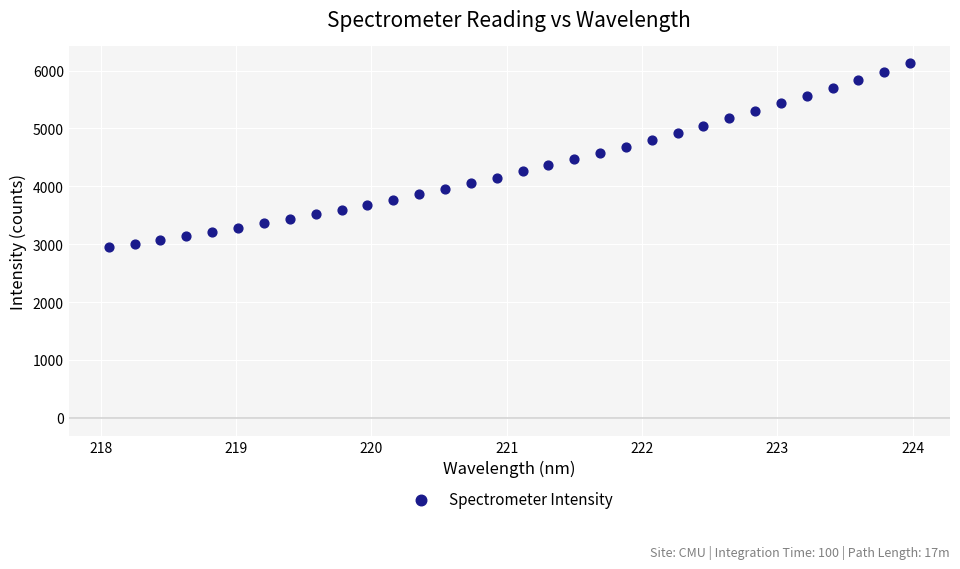

What is the range of Y values (max minus min)?

3177.6